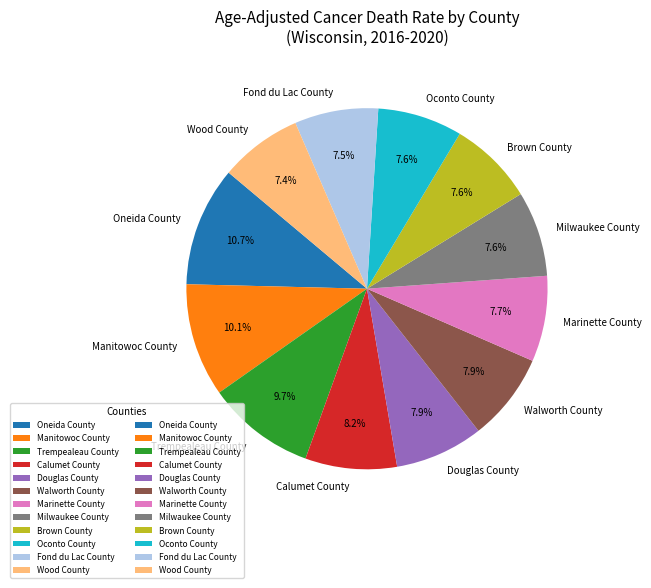

Is there any slice that represents more than half of the pie?

No